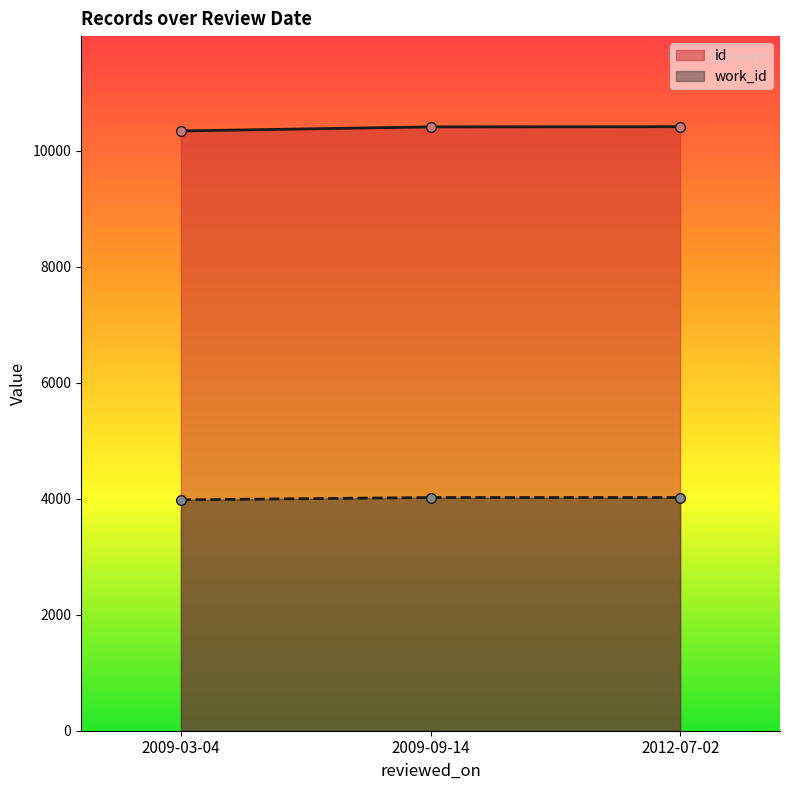

What is the spread (max minus min) of values at 2012-07-02?

6392